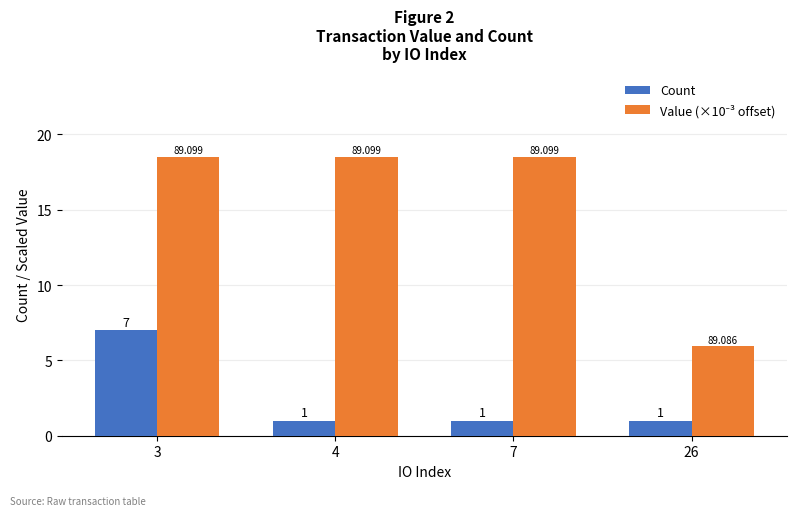

What is the total value across all series at 7?

19.5